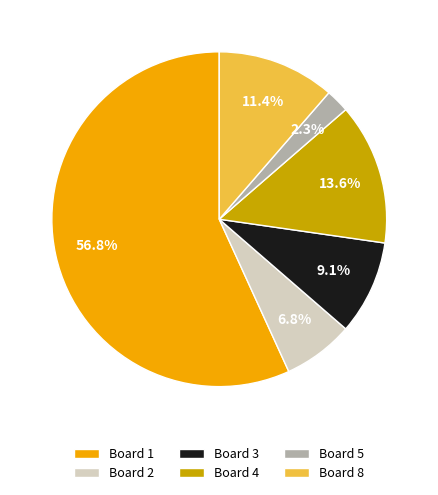

How much of the chart is everything except Board 5?

97.7%